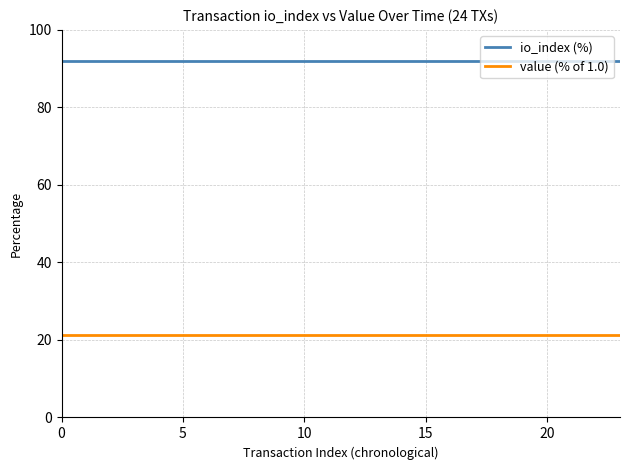

List the series in order of their peak value, highest first.

io_index (%), value (% of 1.0)